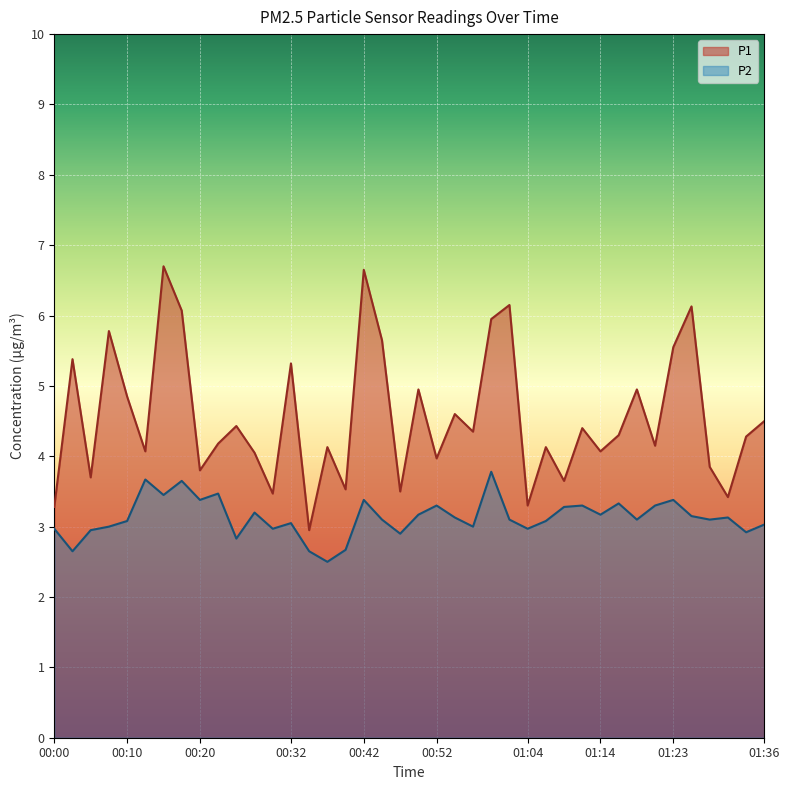

Rank the series by their maximum value, from highest to lowest.

P1, P2